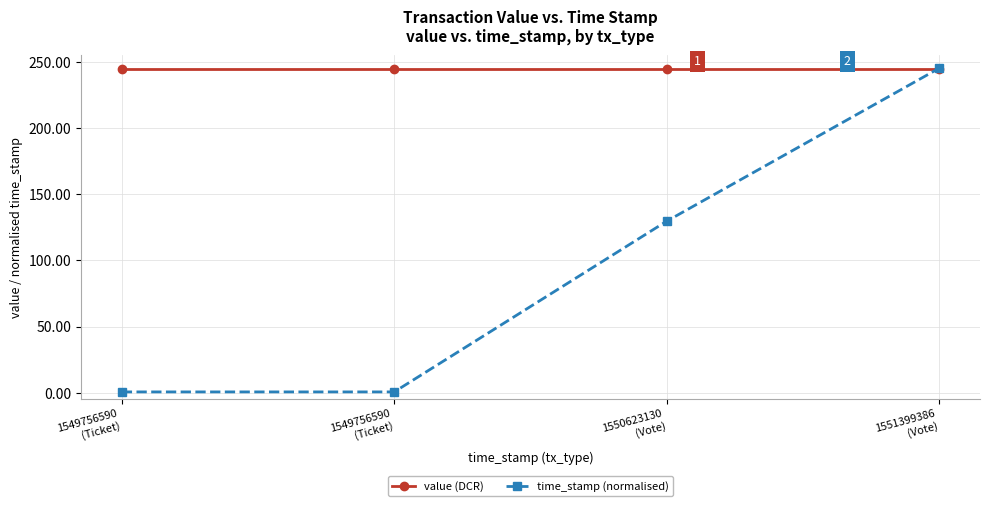

Does the chart have visible grid lines?

Yes